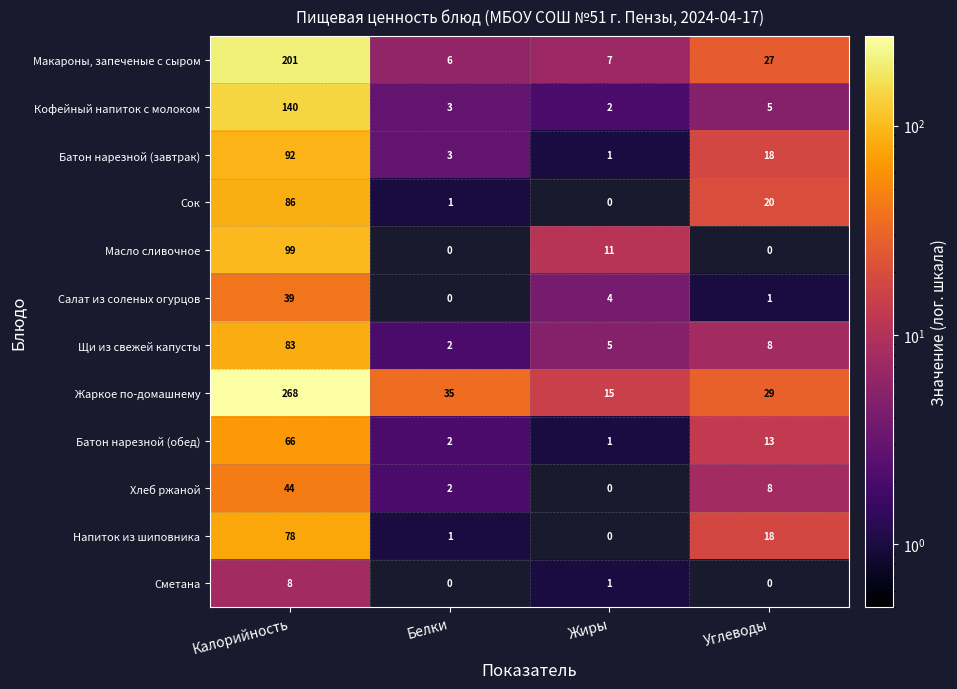

How many values in the Салат из соленых огурцов series are below 4?

2